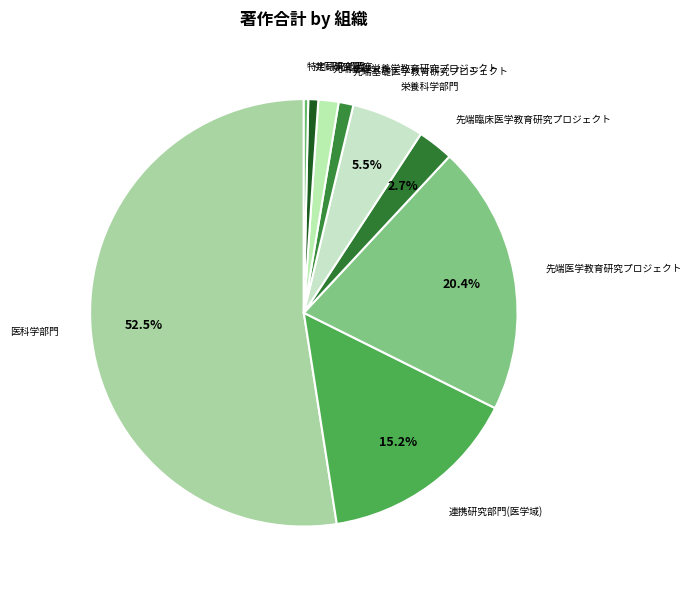

Does any single category account for the majority?

Yes